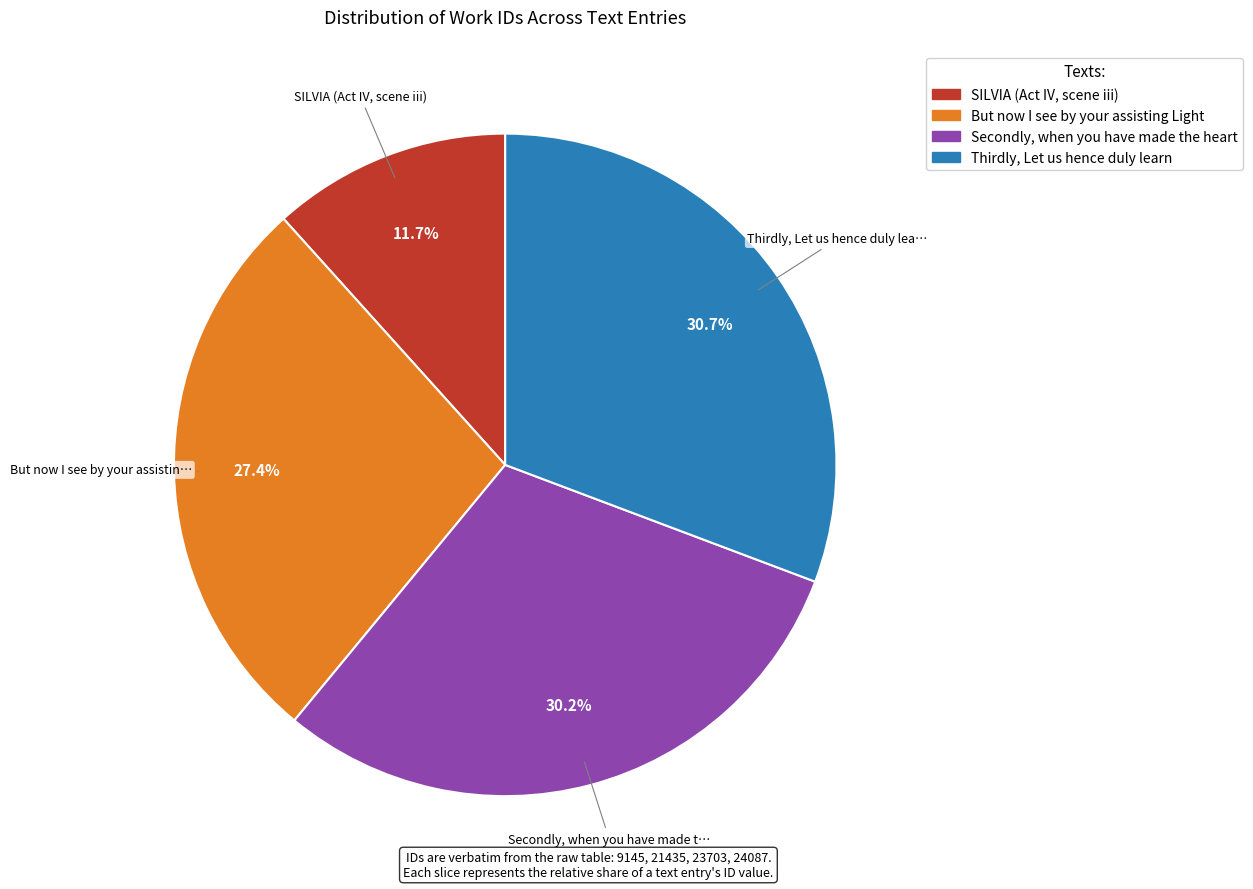

Does any single category account for the majority?

No